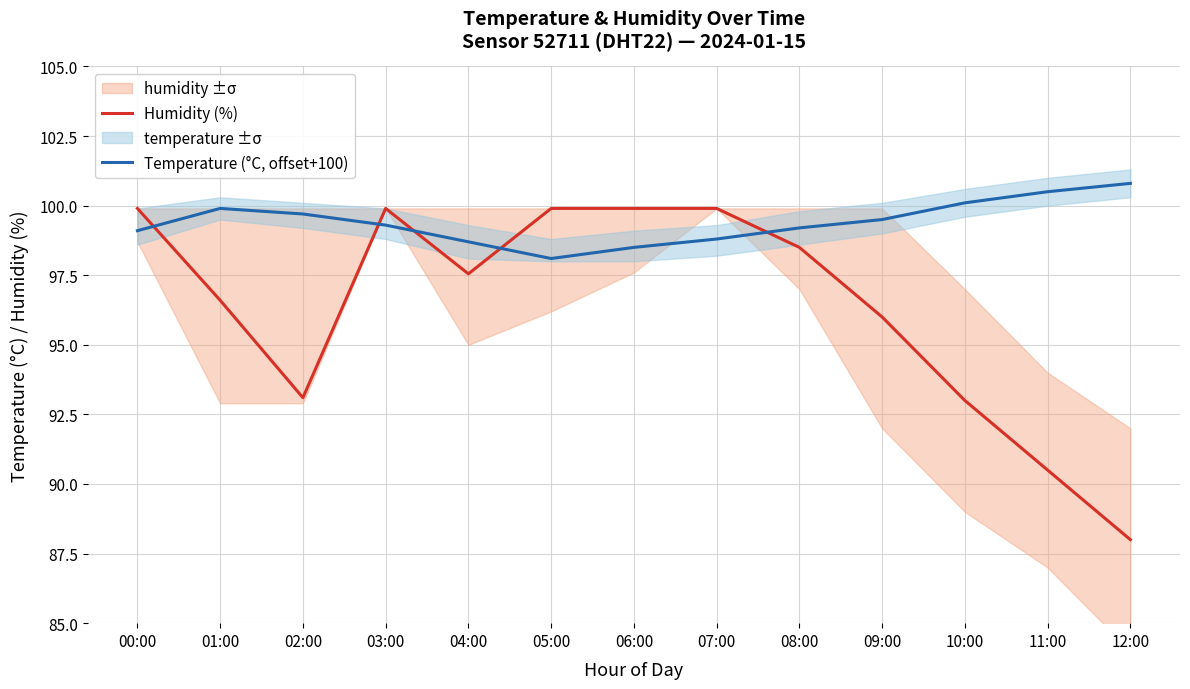

At which label does Humidity (%) first exceed 97?

00:00